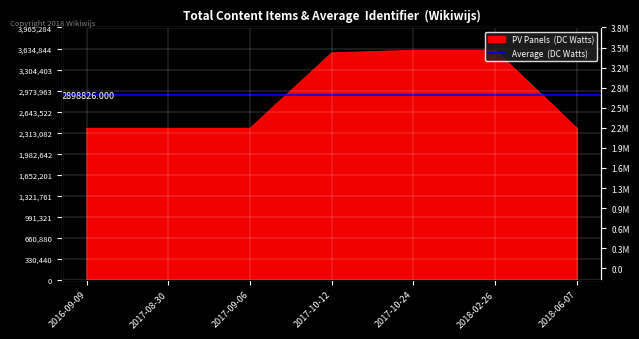

What is the sum of all values?

20291782